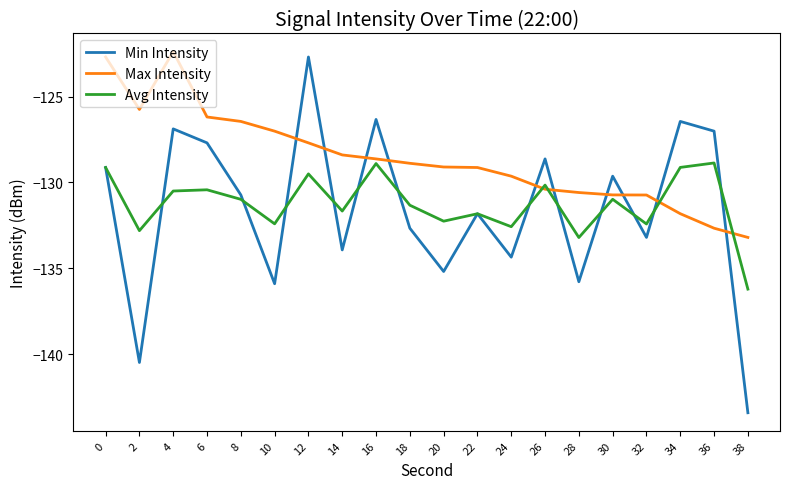

Between 4 and 32, which series saw the biggest shift?

Max Intensity